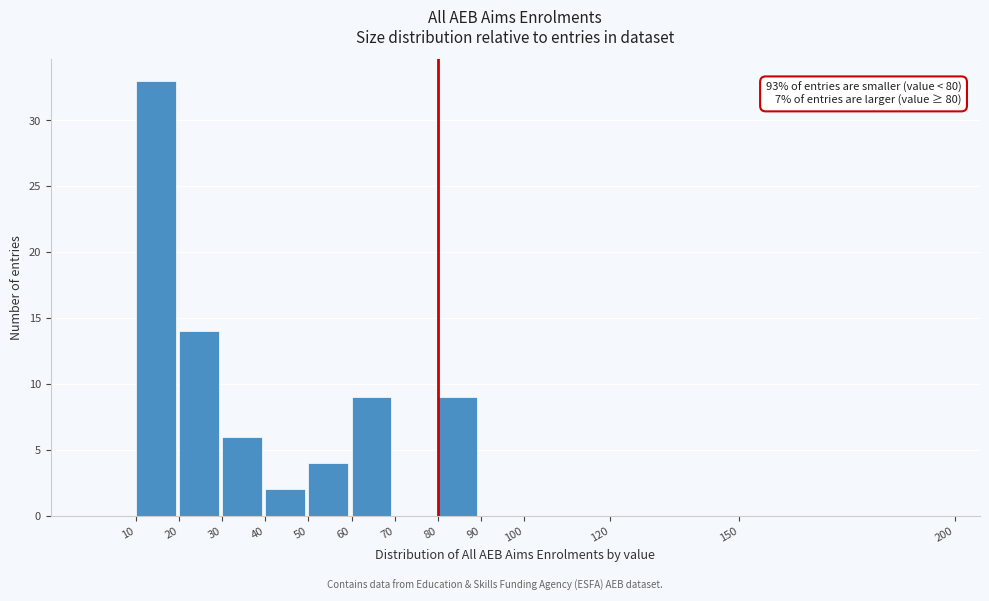

Over which range of the x-axis is the bar tallest?

10 to 20